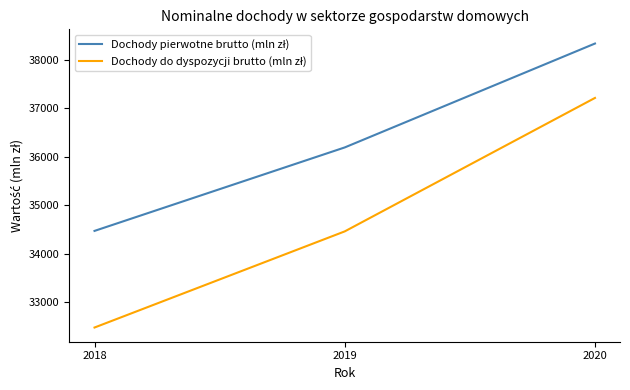

What is the difference between the highest and lowest values at 2019?

1730